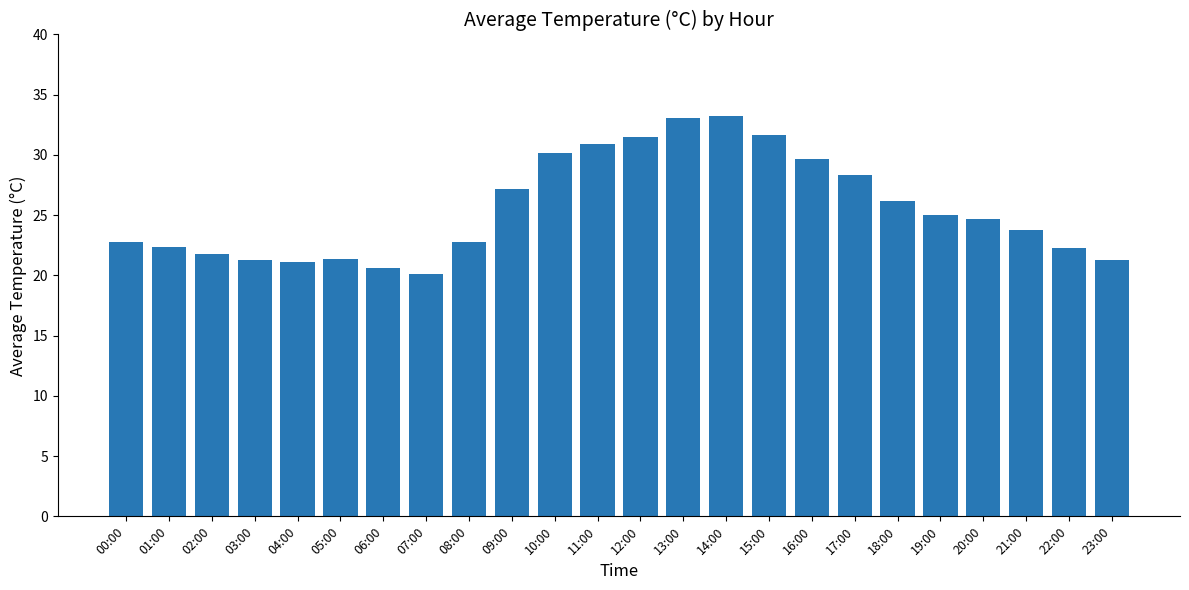

What position from the left is 05:00?

6